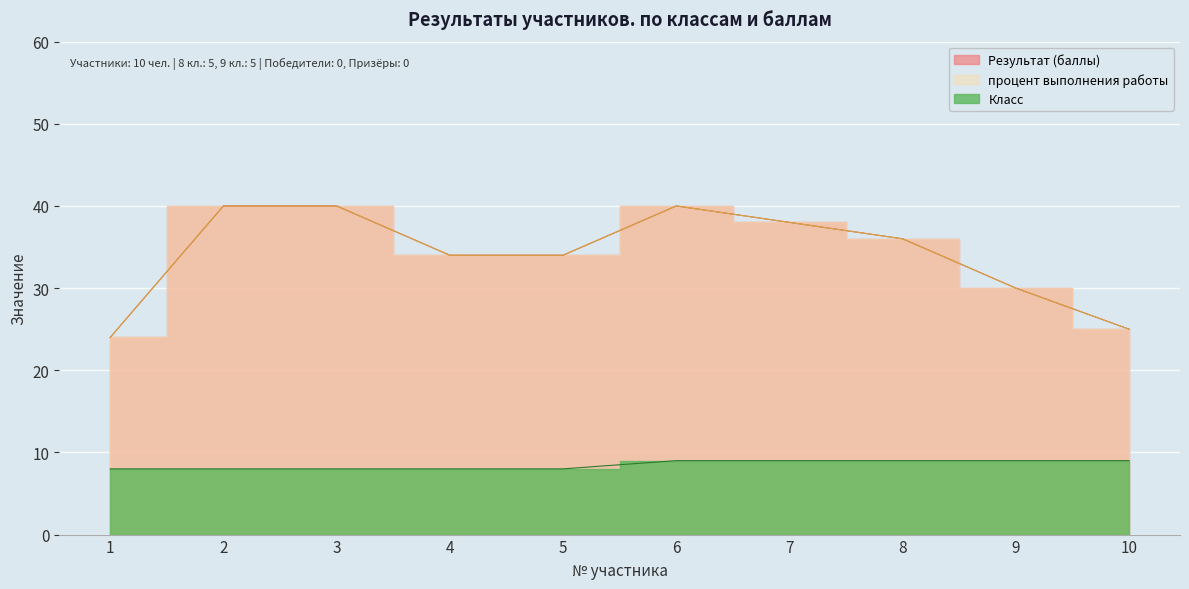

How many data points does each series have?

10